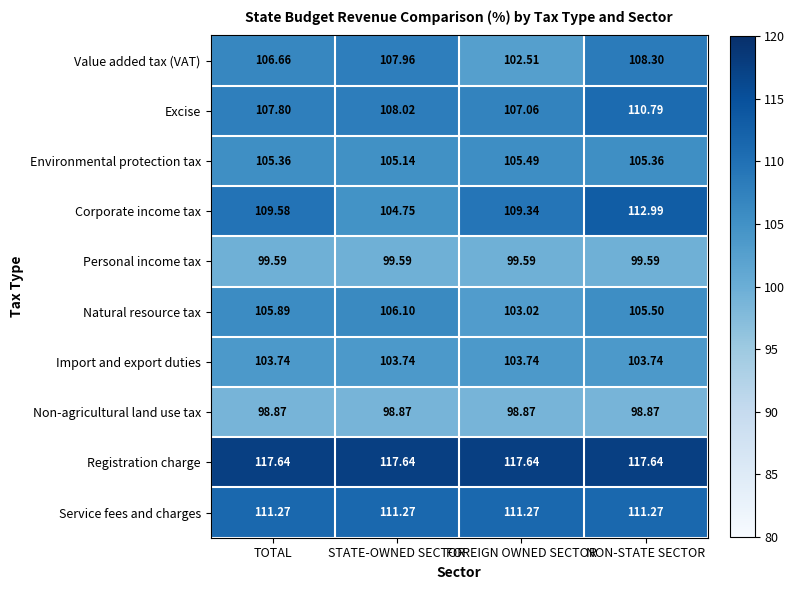

Which series changed the most between FOREIGN OWNED SECTOR and NON-STATE SECTOR?

Value added tax (VAT)